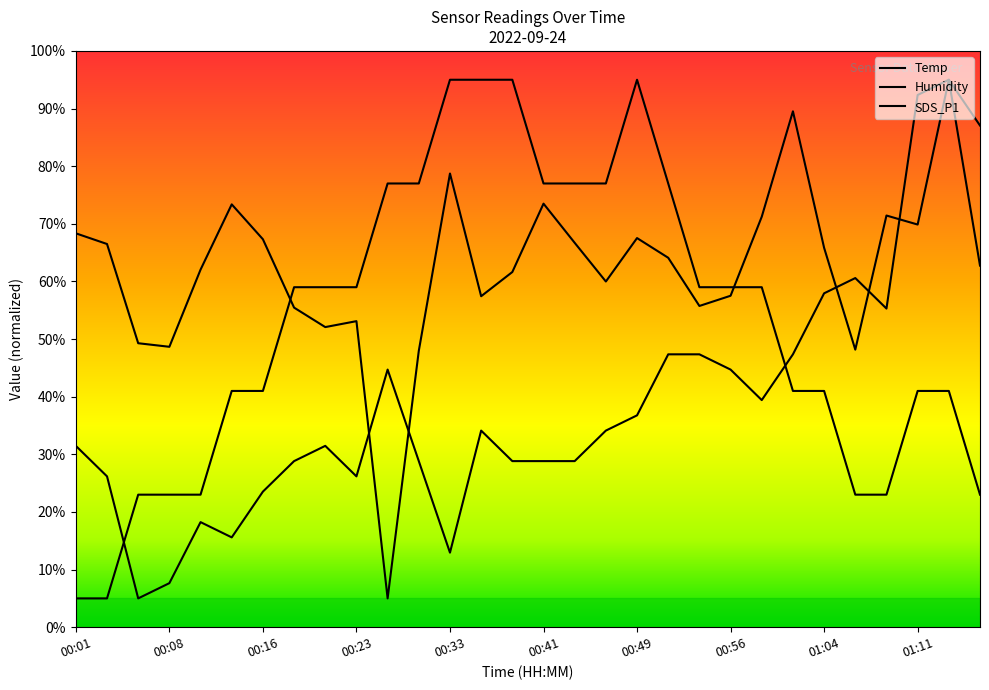

At which label does SDS_P1 first exceed 64?

00:01